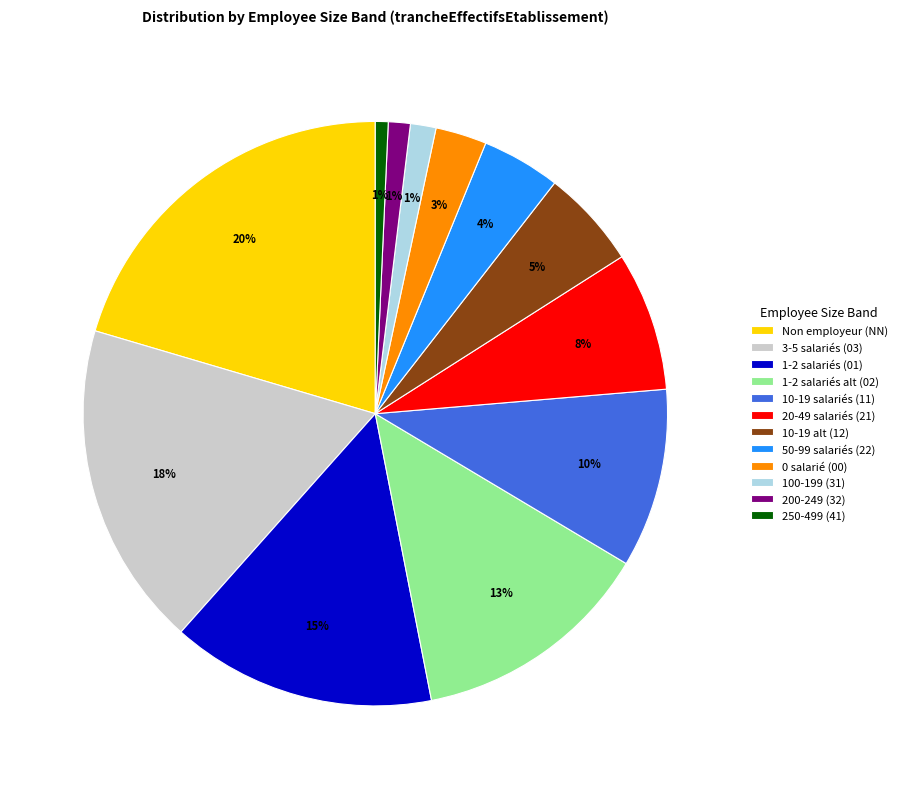

True or false: 1-2 salariés alt (02) accounts for 13% of the total.

True